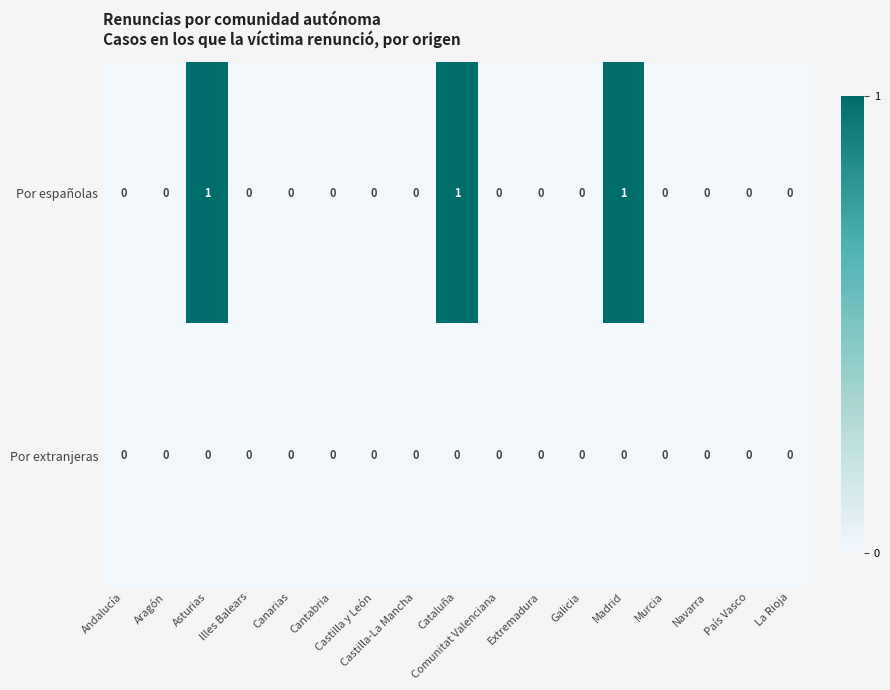

Rank the series by their average value, from highest to lowest.

Por españolas, Por extranjeras